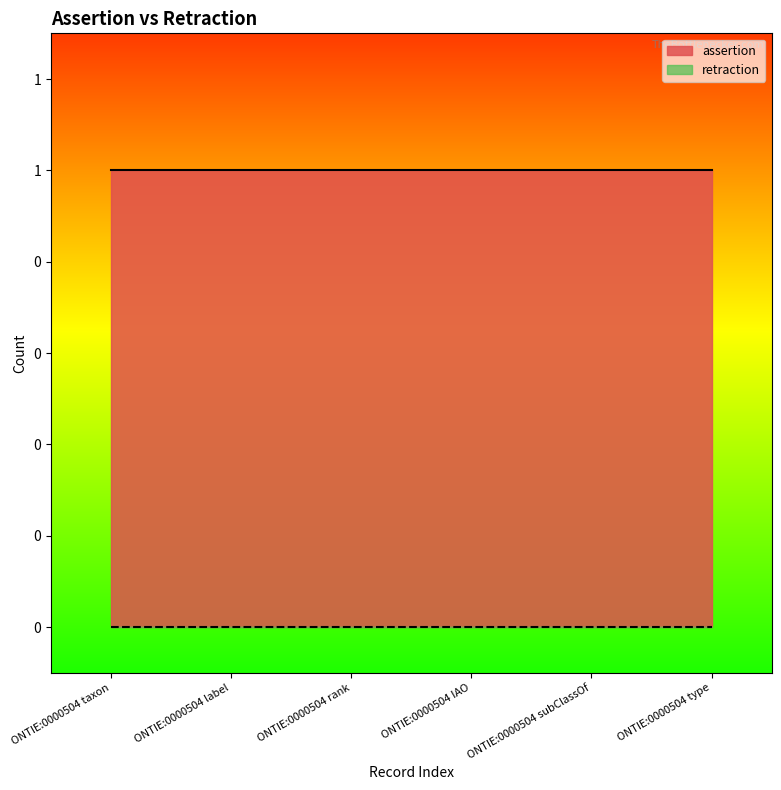

List the series in order of their overall mean, lowest first.

retraction, assertion